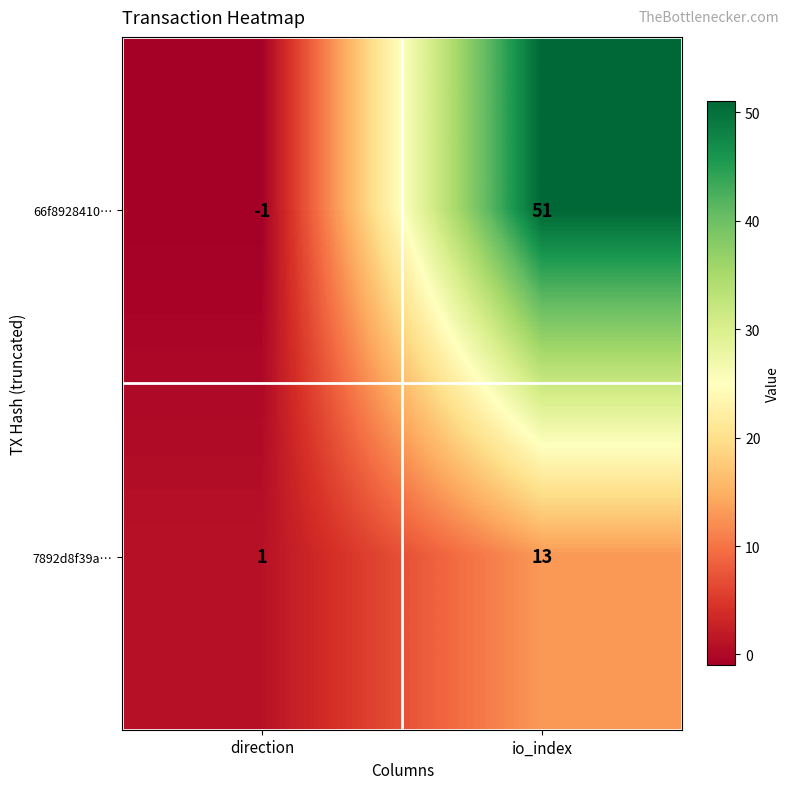

Between direction and io_index, which series saw the biggest shift?

66f8928410…